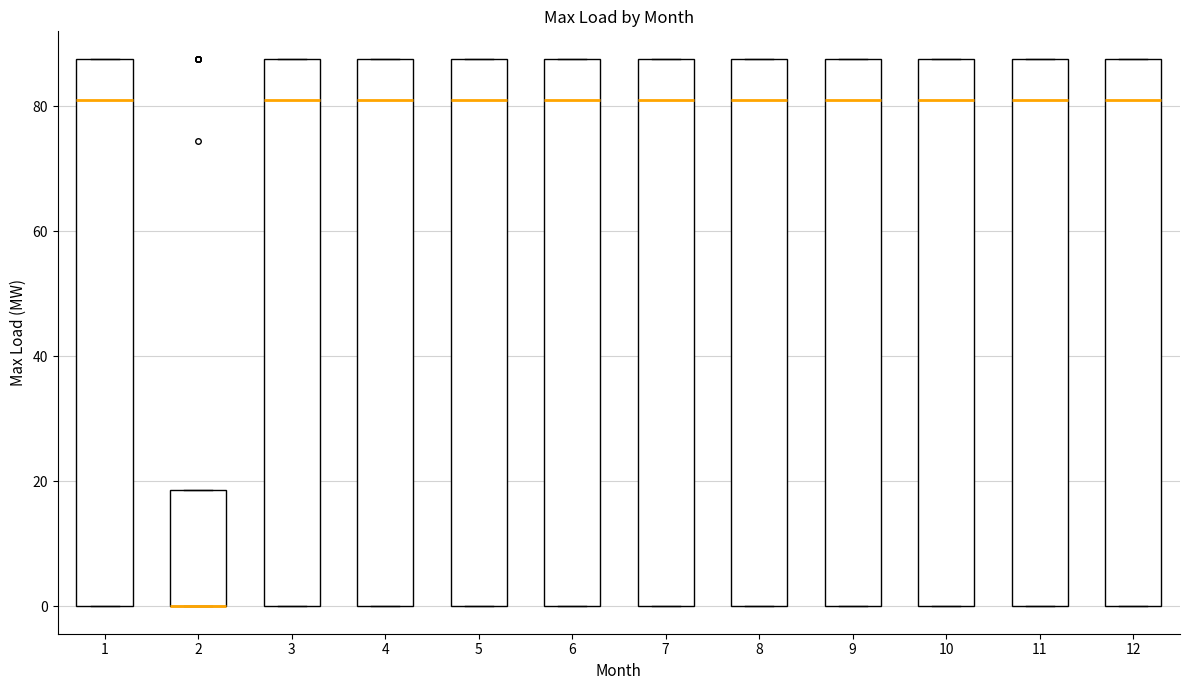

Reading left to right, read every box against the y-axis: the position of its median line, the range the box covers, and the ends of its whiskers. The values are not printed on the chart, so give them approximately, as read against the axis.

1: median 82, box 0 to 88, whiskers 0 to 88
2: median 0 (drawn on the box's lower edge), box 0 to 18, whiskers 0 to 18
3: median 82, box 0 to 88, whiskers 0 to 88
4: median 82, box 0 to 88, whiskers 0 to 88
5: median 82, box 0 to 88, whiskers 0 to 88
6: median 82, box 0 to 88, whiskers 0 to 88
7: median 82, box 0 to 88, whiskers 0 to 88
8: median 82, box 0 to 88, whiskers 0 to 88
9: median 82, box 0 to 88, whiskers 0 to 88
10: median 82, box 0 to 88, whiskers 0 to 88
11: median 82, box 0 to 88, whiskers 0 to 88
12: median 82, box 0 to 88, whiskers 0 to 88